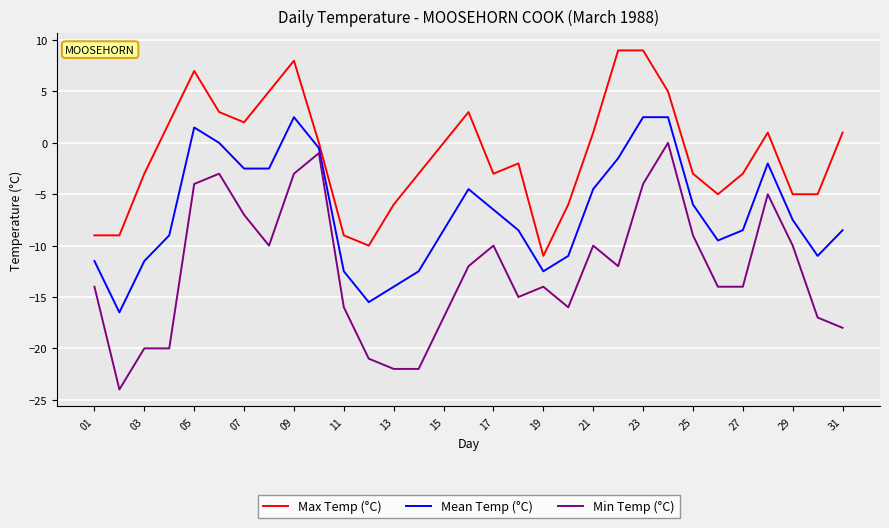

Is this an area chart (filled region under the line)?

No